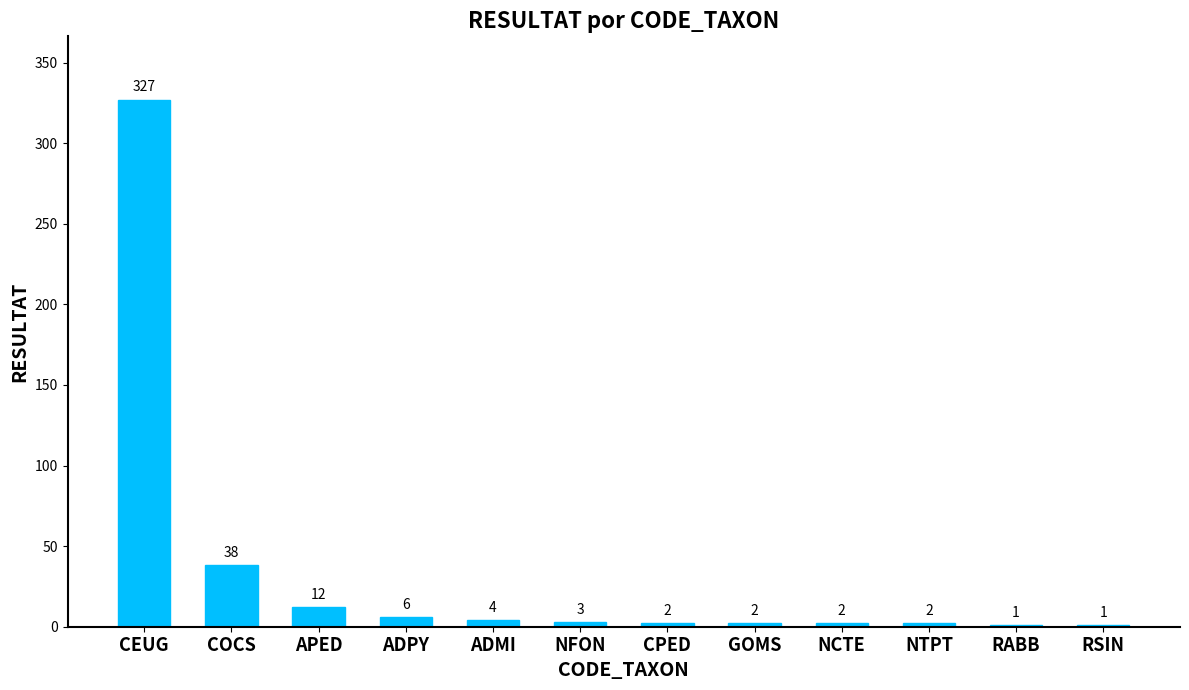

What is the greatest value displayed?

327